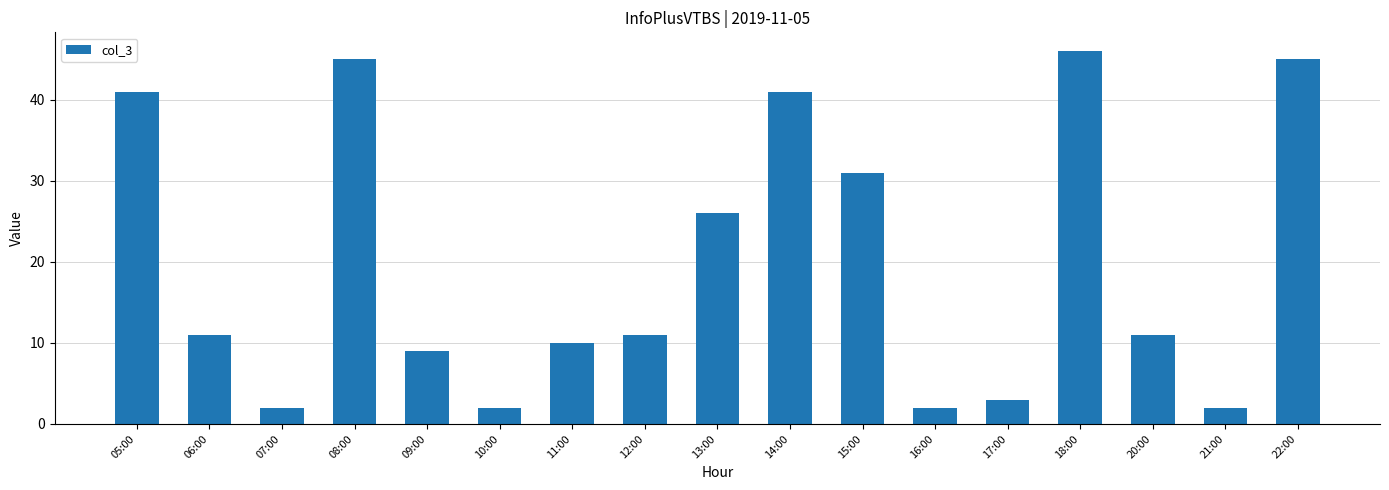

How many bars are there in total?

17